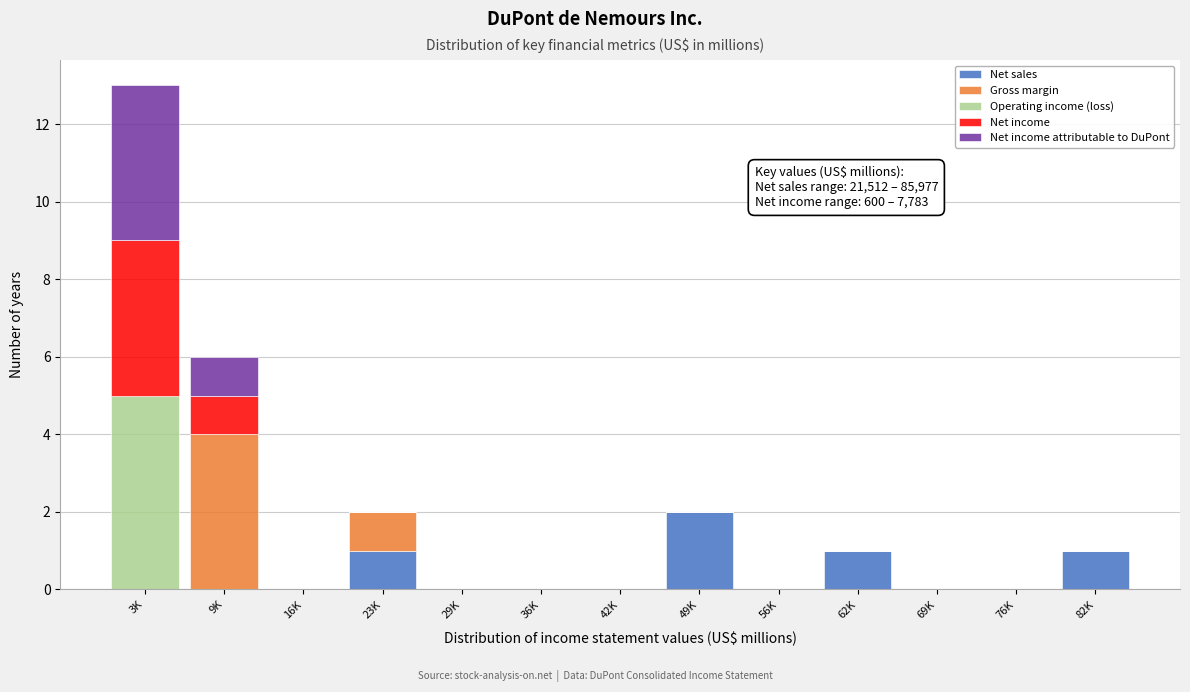

At which category is the sum across all series the highest?

3K